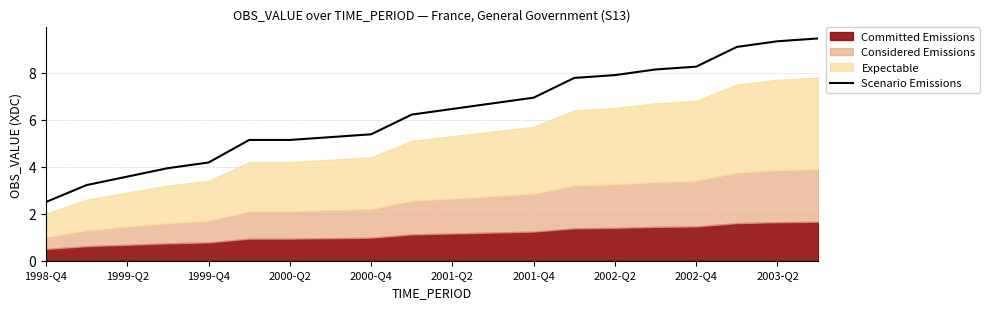

What is the maximum value for Scenario Emissions?

9.5